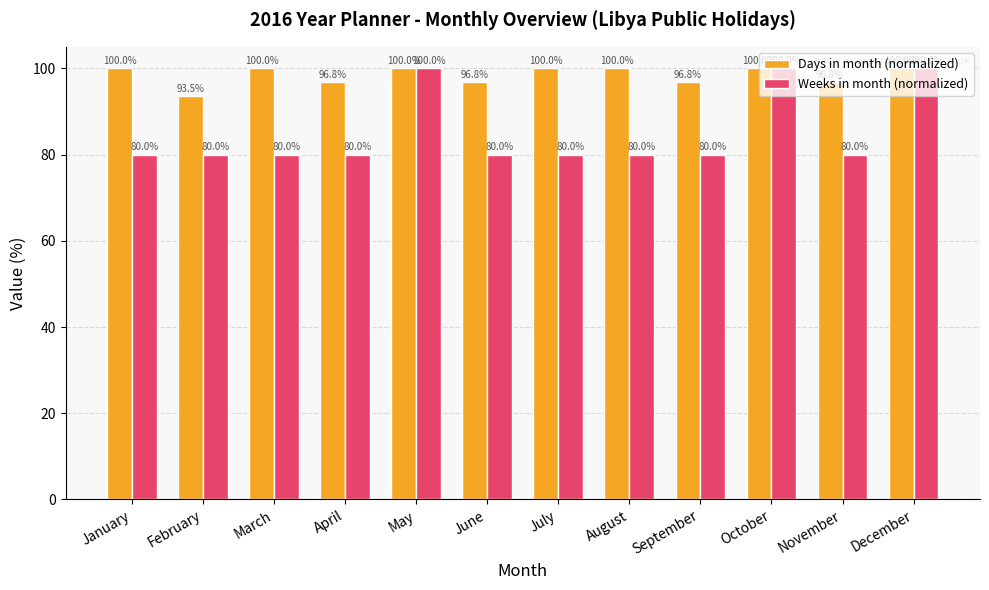

List the series in order of their overall mean, highest first.

Days in month (normalized), Weeks in month (normalized)